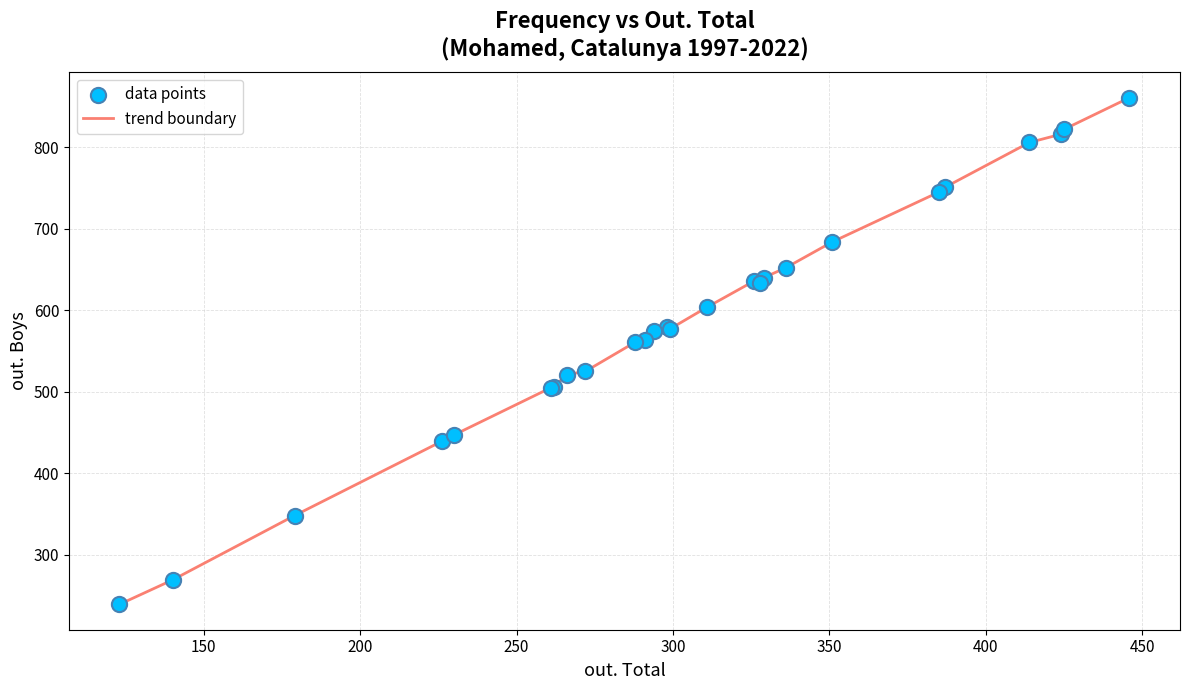

What is the minimum value shown in the chart?

239